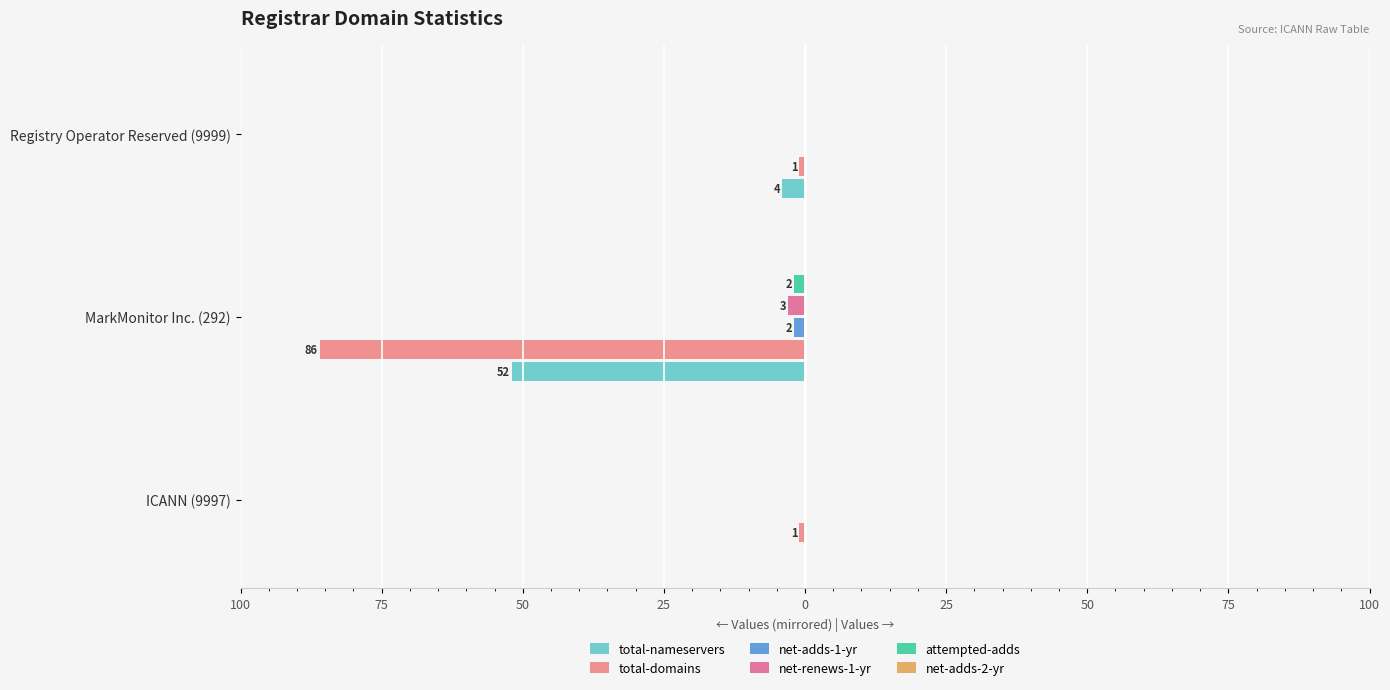

Reading left to right, what are all the values shown in this chart?

total-nameservers: 0.0	-52.0	-4.0
total-domains: -1.0	-86.0	-1.0
net-adds-1-yr: 0.0	-2.0	0.0
net-renews-1-yr: 0.0	-3.0	0.0
attempted-adds: 0.0	-2.0	0.0
net-adds-2-yr: 0.1	0.1	0.1